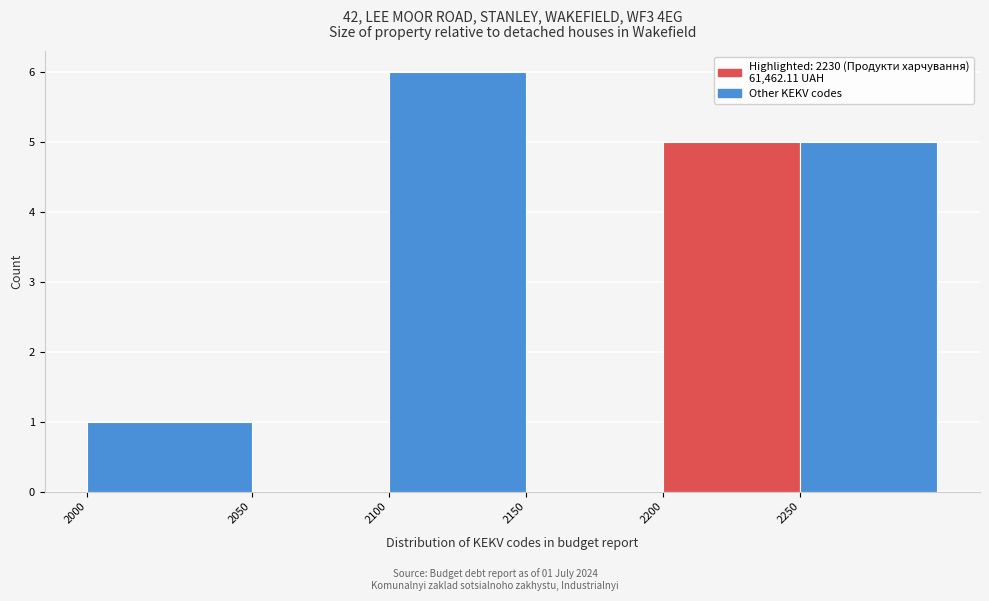

Reading left to right, extract all data points from this chart.

2000=1	2050=0	2100=6	2150=0	2200=5	2250=5